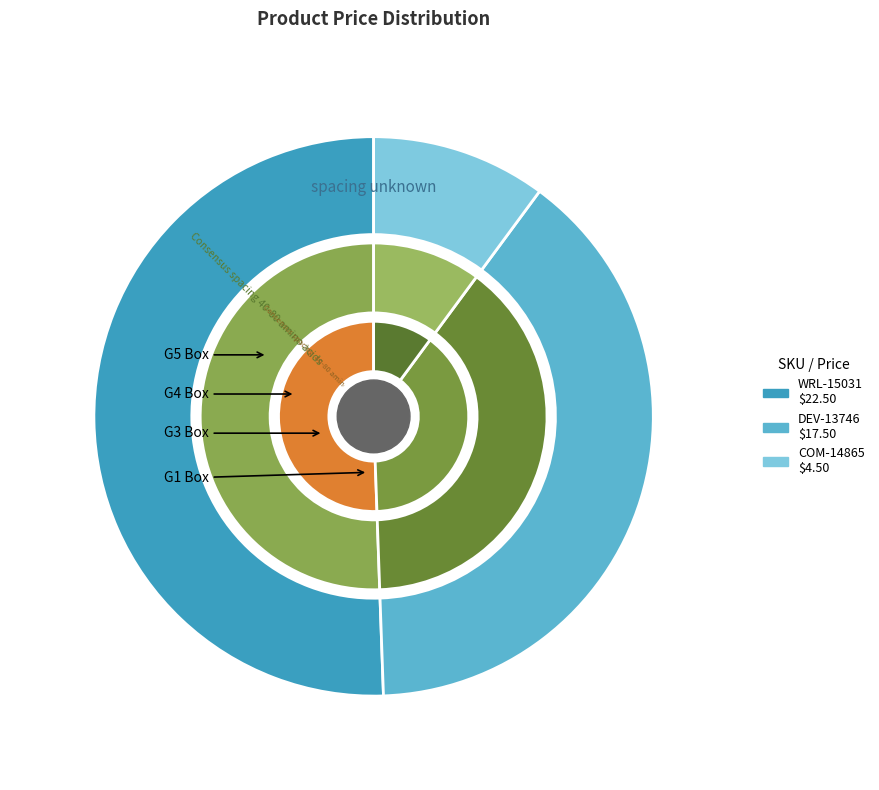

To the nearest percent, what is the difference between the COM-14865 and WRL-15031 slice percentages?

40%